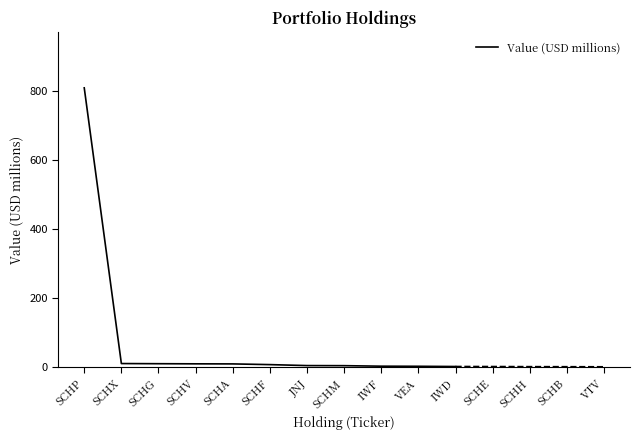

Reading right to left, transcribe all the data shown in this chart.

IWD=2.4	VEA=3.0	IWF=3.3	SCHM=4.8	JNJ=5.0	SCHF=7.9	SCHA=9.9	SCHV=10.1	SCHG=10.5	SCHX=10.9	SCHP=808.5